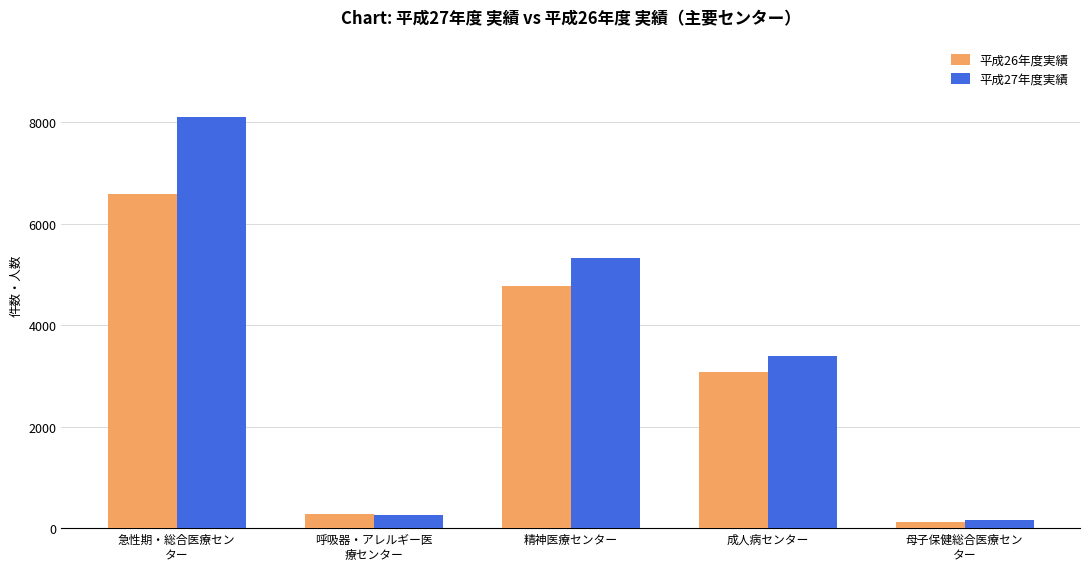

How many series are shown in this chart?

2